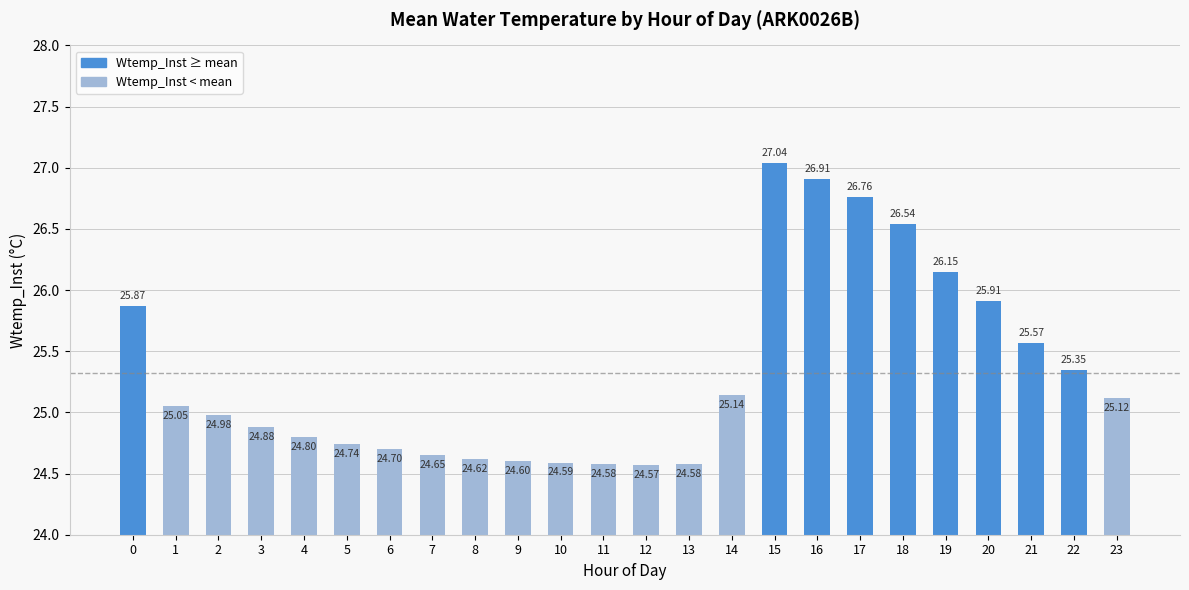

How many values exceed 25?

12